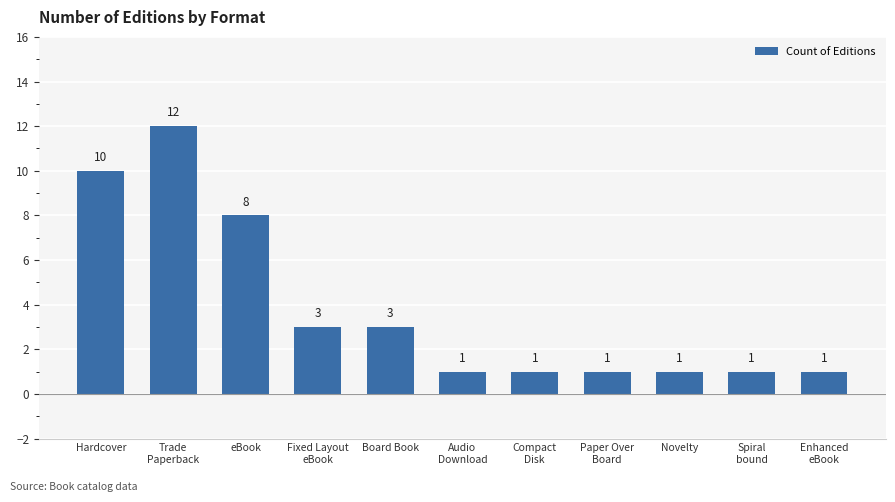

What is the label of the 11th bar from the right?

Hardcover